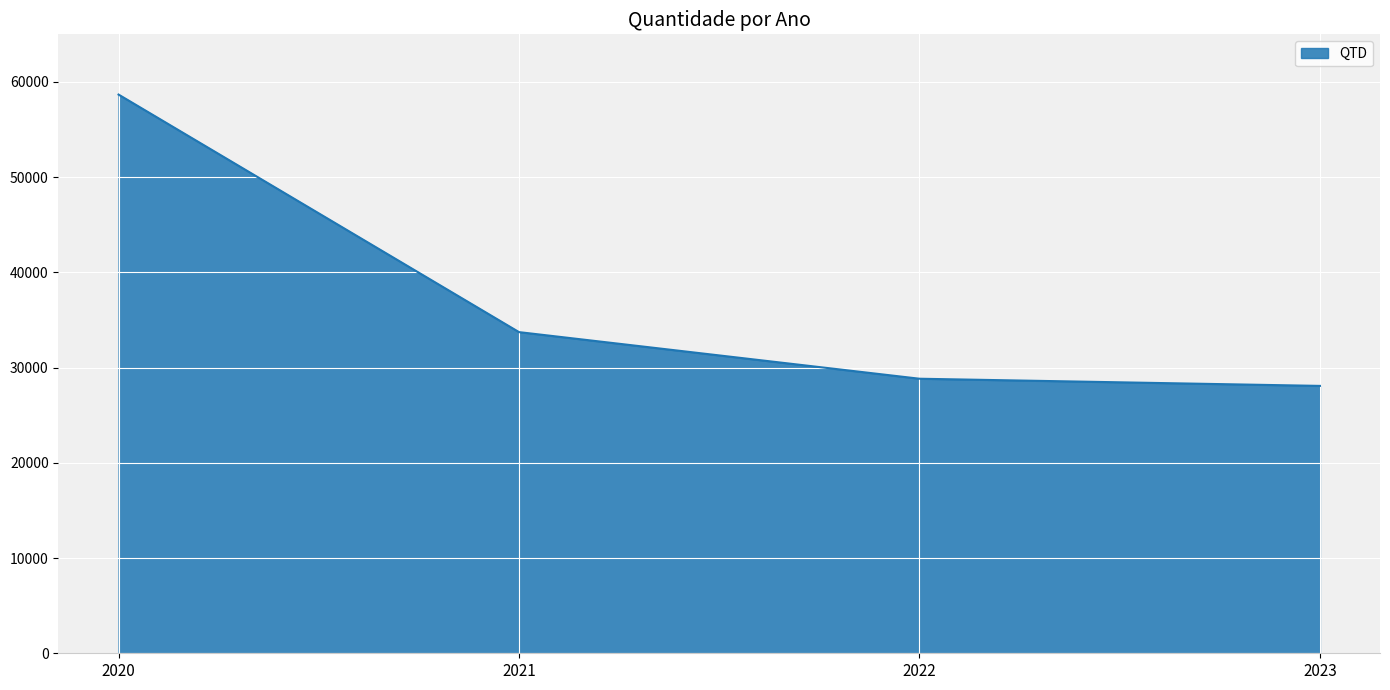

Does the chart have visible grid lines?

Yes